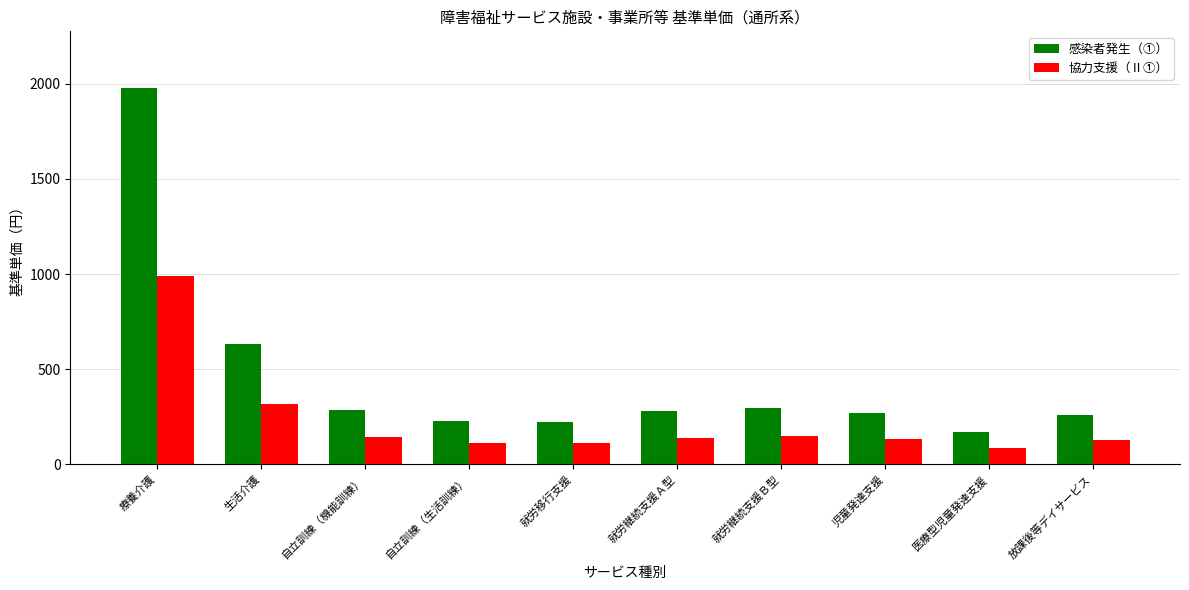

Which label corresponds to the smallest value in the chart?

医療型児童発達支援